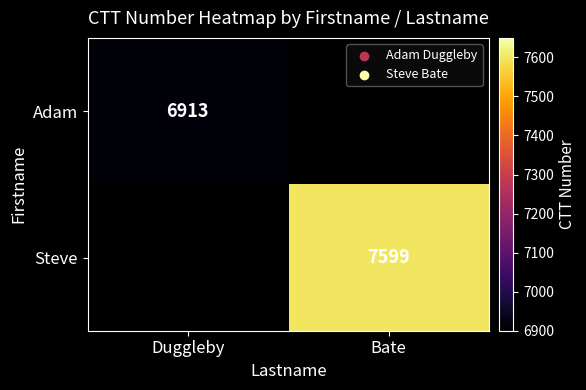

The Adam series shows 10102.3 at Duggleby. True or false?

False